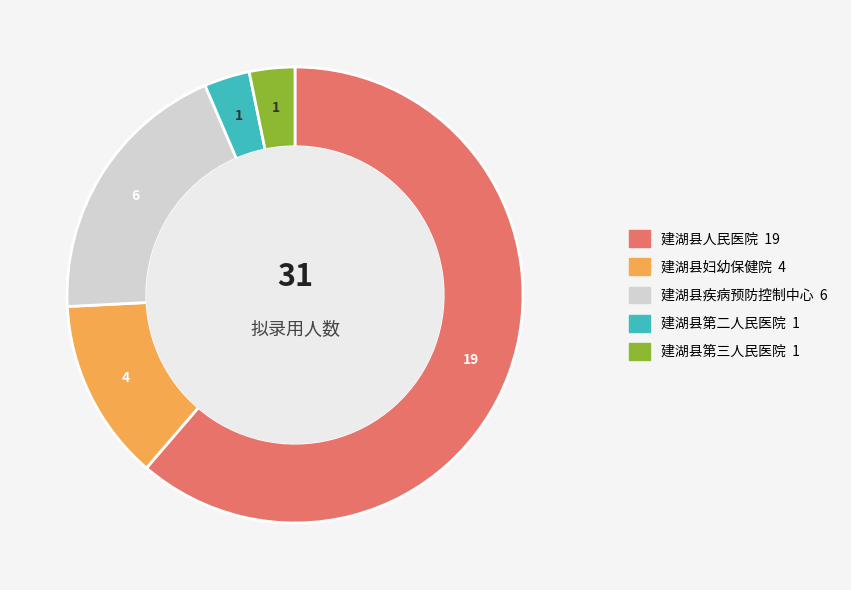

What is the ratio of the value at 建湖县疾病预防控制中心 to the value at 建湖县人民医院?

0.3